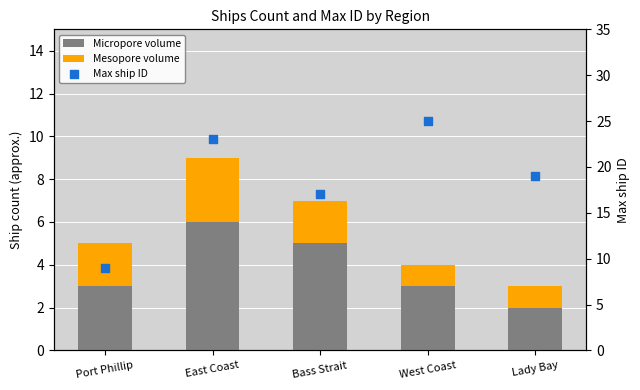

Which series reaches the minimum Y coordinate?

Mesopore volume